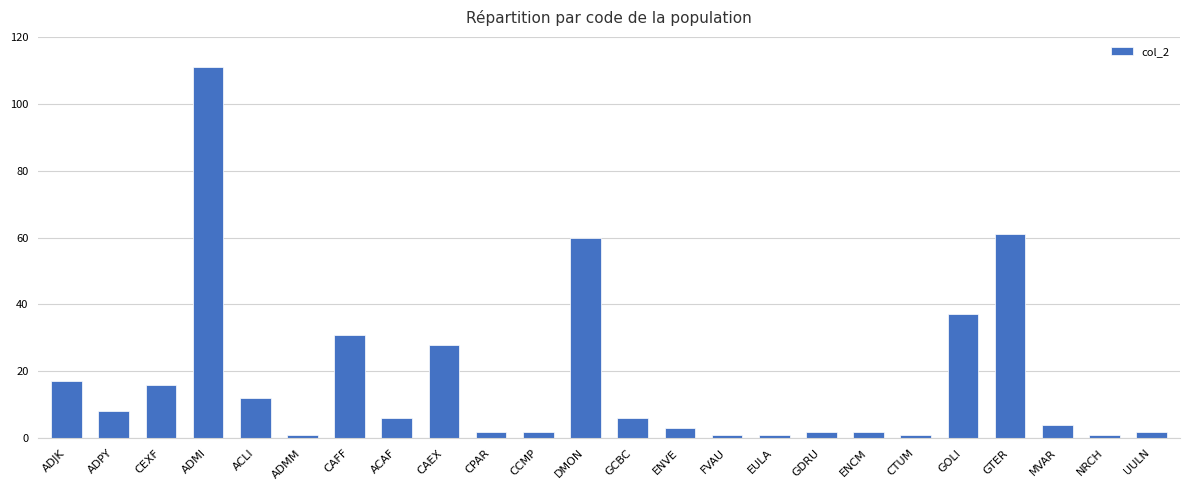

The chart shows a value of 31 at CAFF. True or false?

True